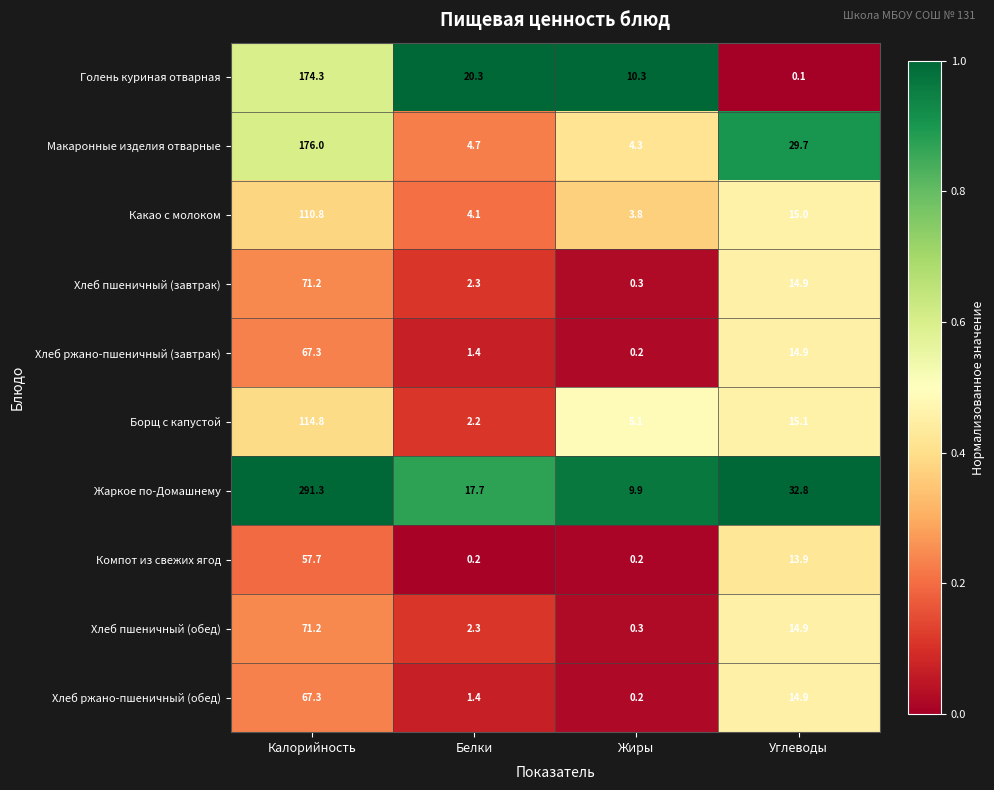

What is the approximate value of Какао с молоком at Белки?

4.1